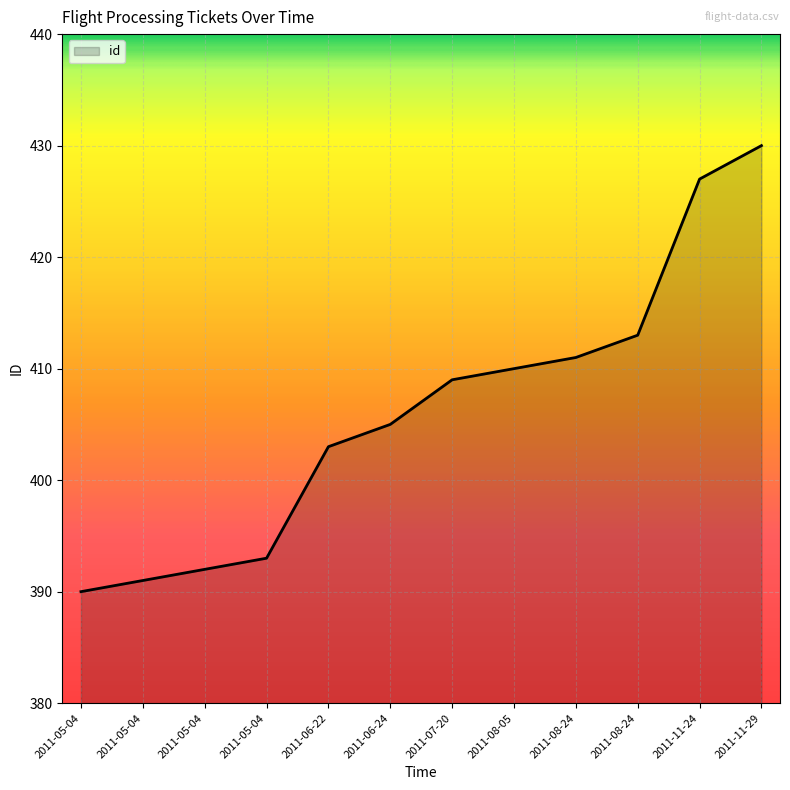

How many lines are shown in the chart?

1